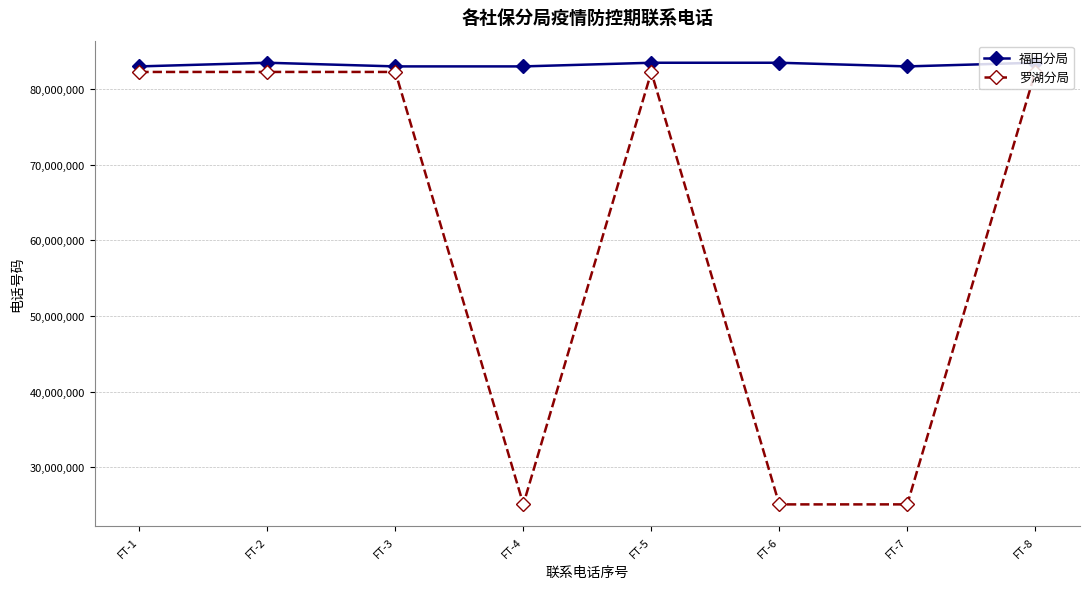

True or false: 罗湖分局 has more than 0 interior local peaks.

True